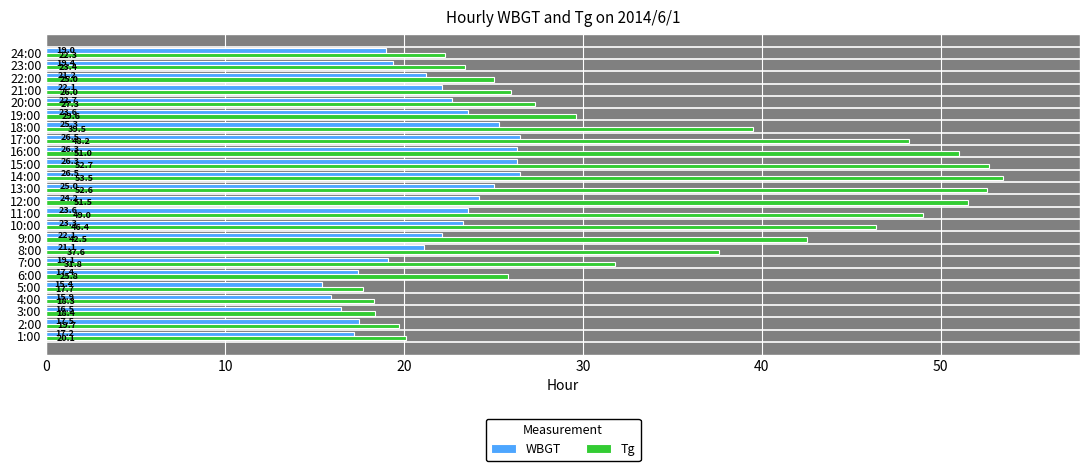

Between 3:00 and 17:00, which series saw the biggest shift?

Tg